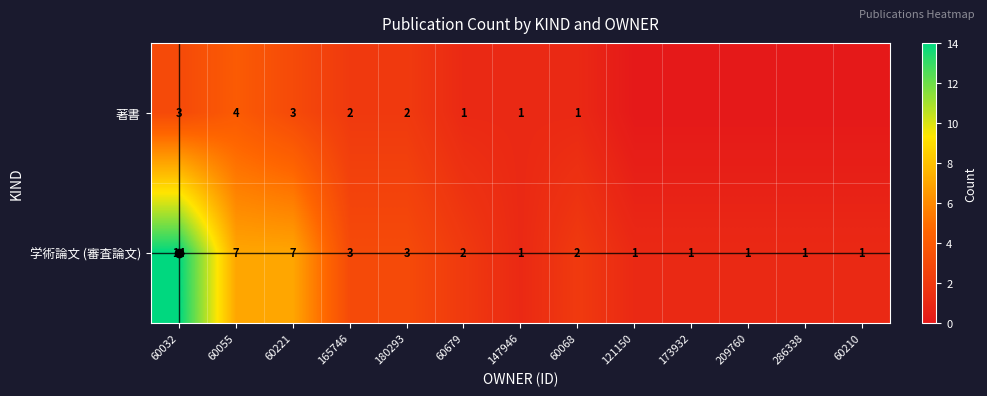

Between 147946 and 60068, which series saw the biggest shift?

学術論文 (審査論文)